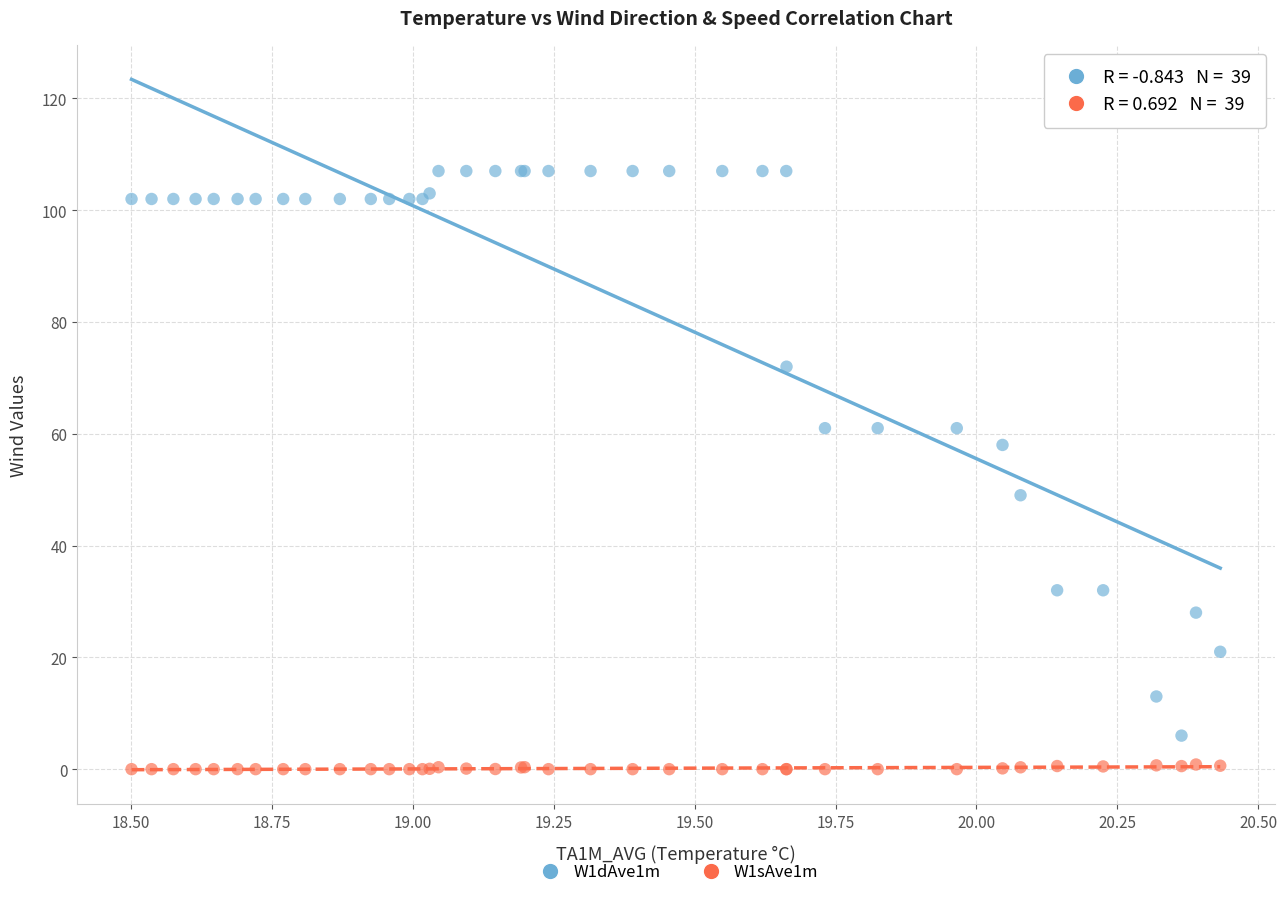

Which series has the widest spread of Y values?

W1dAve1m